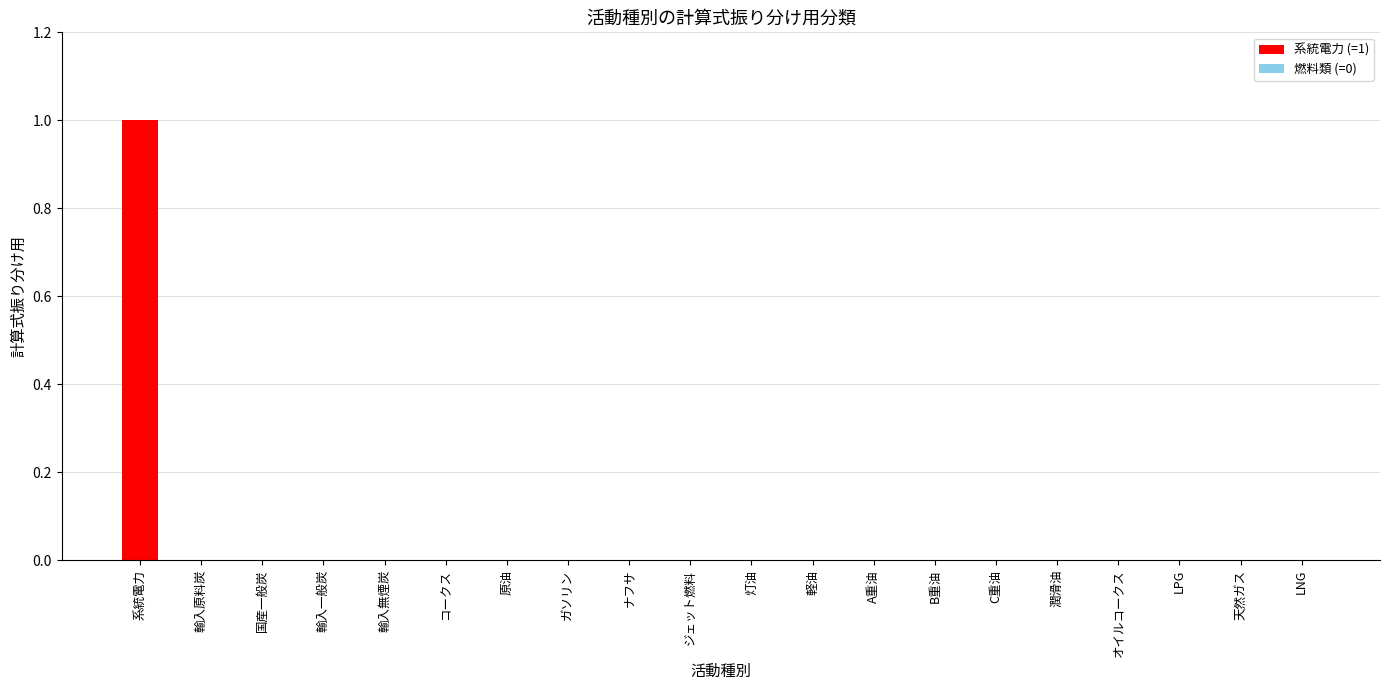

Which category has the highest value across all series?

系統電力